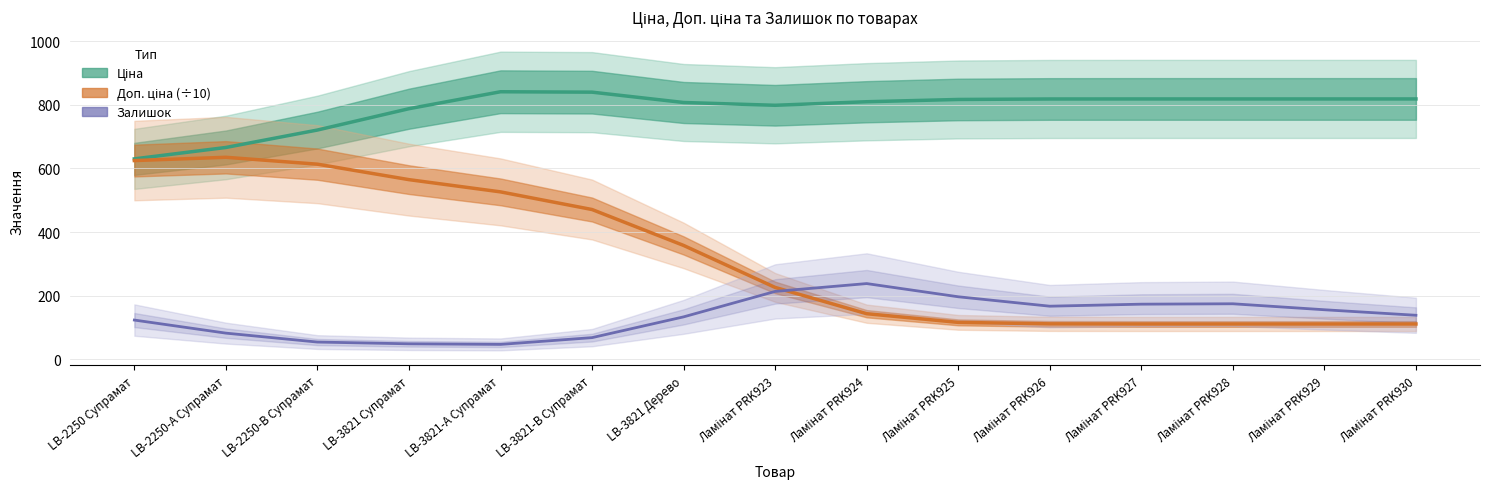

What is the average value of the Ціна series?

787.3